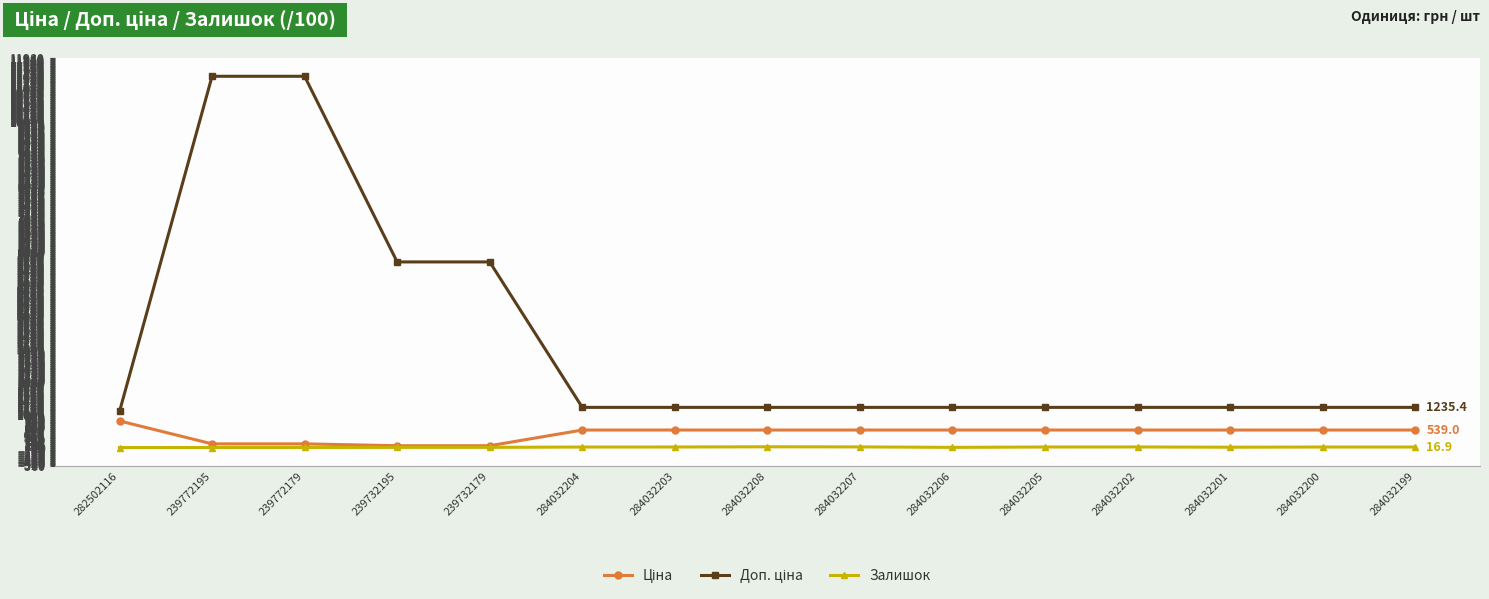

In Залишок, how many points are lower than both neighbors (excluding endpoints)?

2